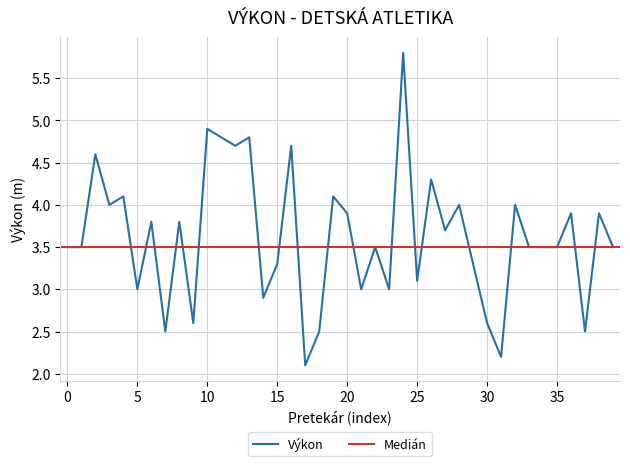

What is the highest value of the Výkon series?

5.8